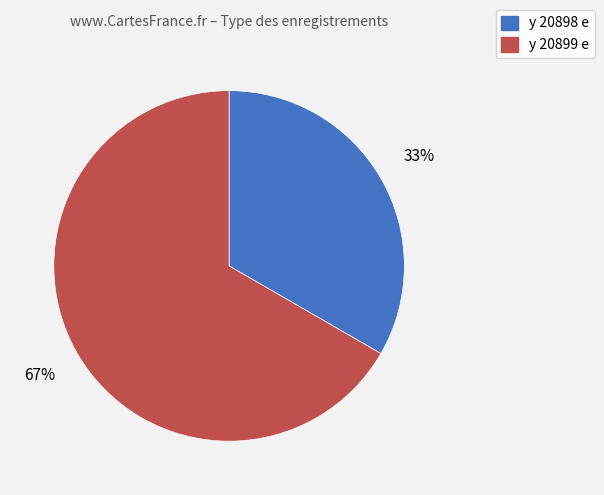

Between y 20899 e and y 20898 e, which is larger?

y 20899 e